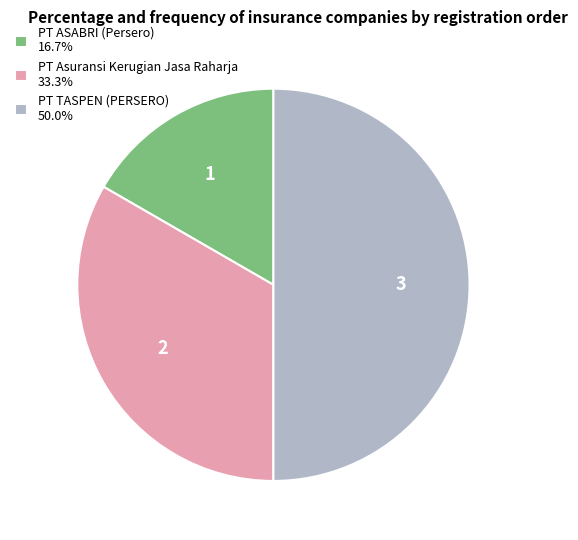

Count the number of slices in the pie.

3